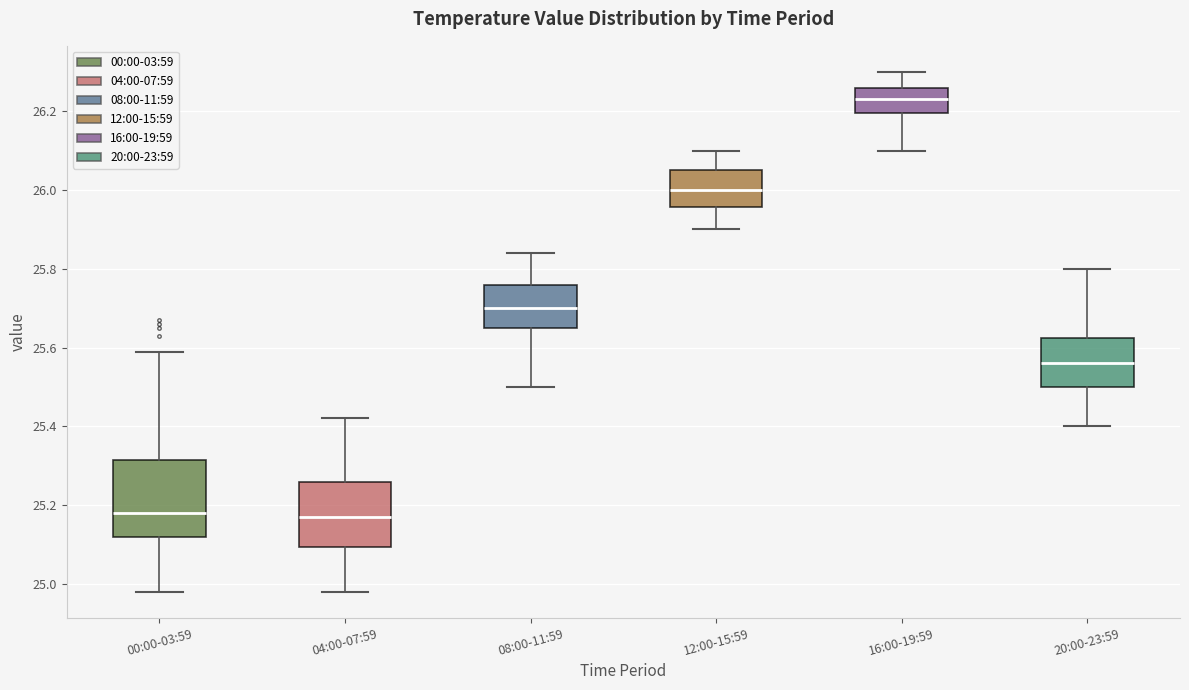

Which box has the highest median line?

16:00-19:59